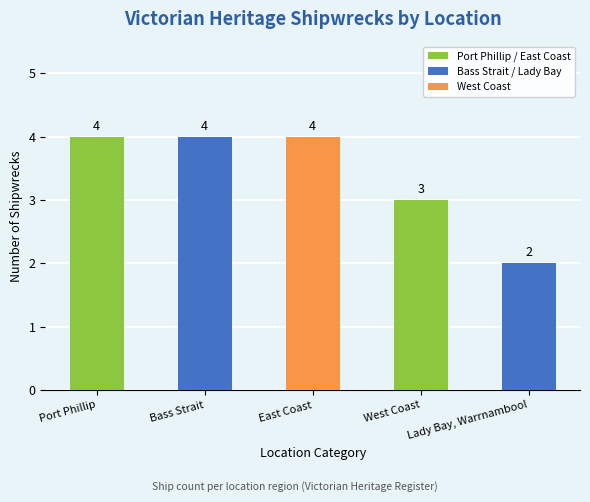

How many bars are there in total?

5